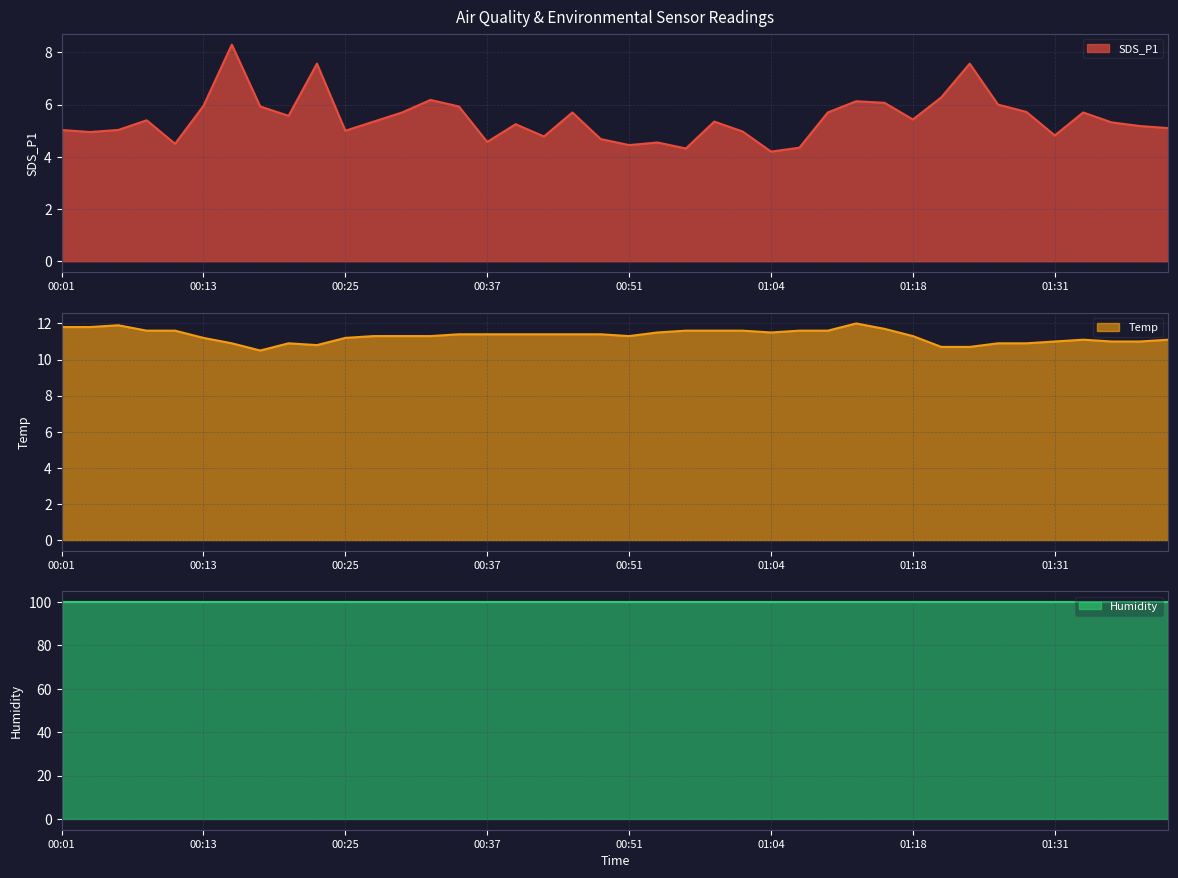

At which category does Temp reach its first local valley?

00:18